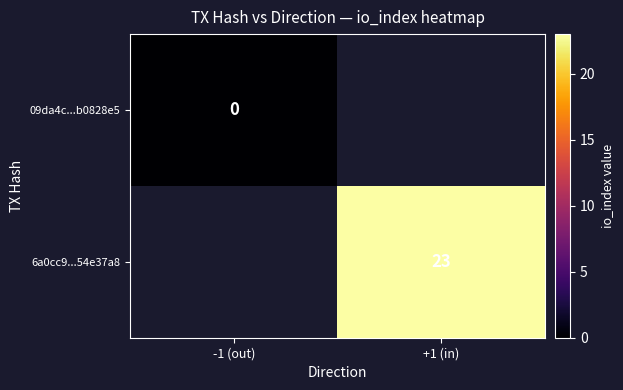

Which label corresponds to the smallest value in the chart?

-1 (out)